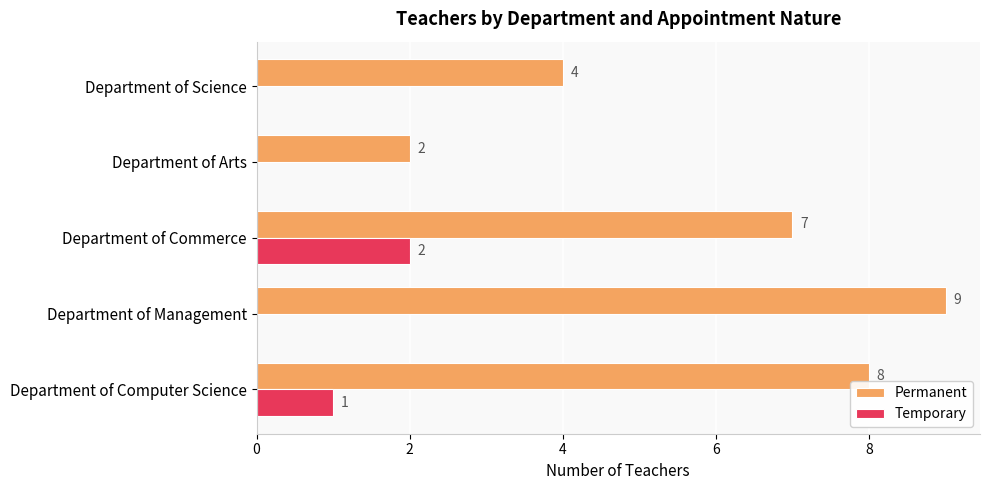

Between Department of Management and Department of Science, which series saw the biggest shift?

Permanent